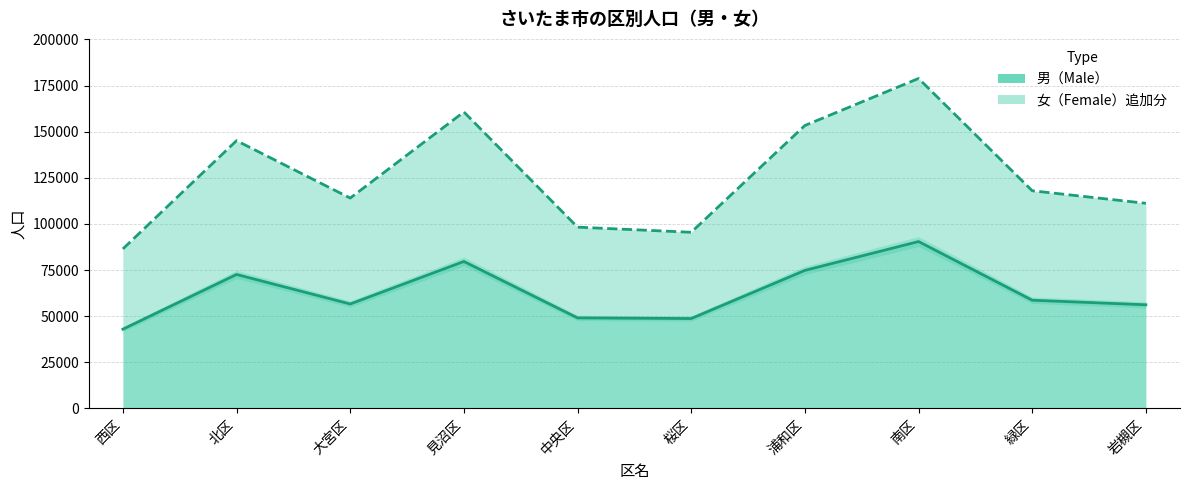

Where is 男 nearest to the value 66695?

北区